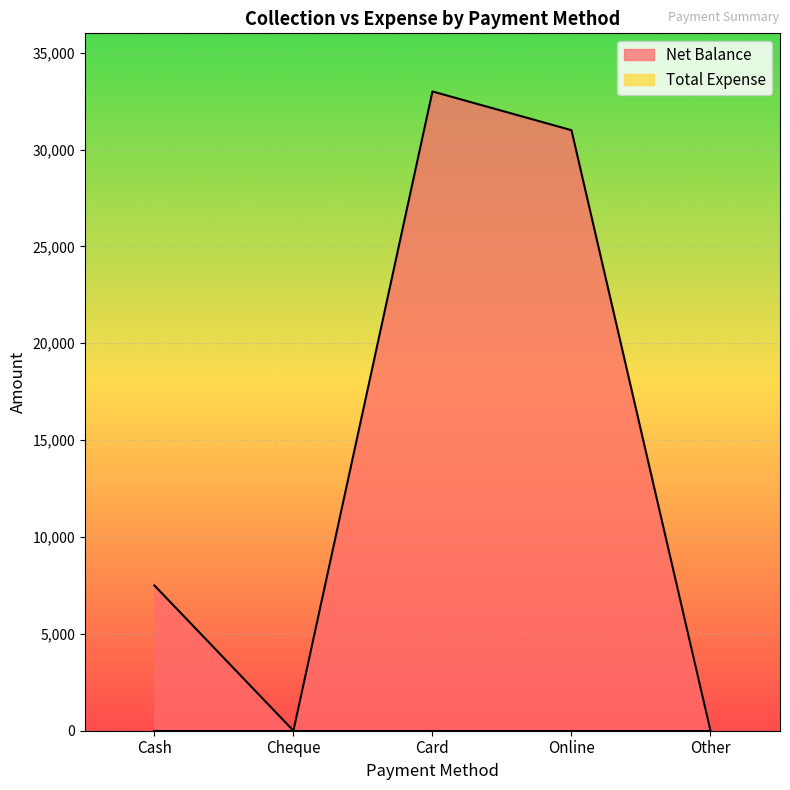

Which has a higher value, Online or Cheque?

Online